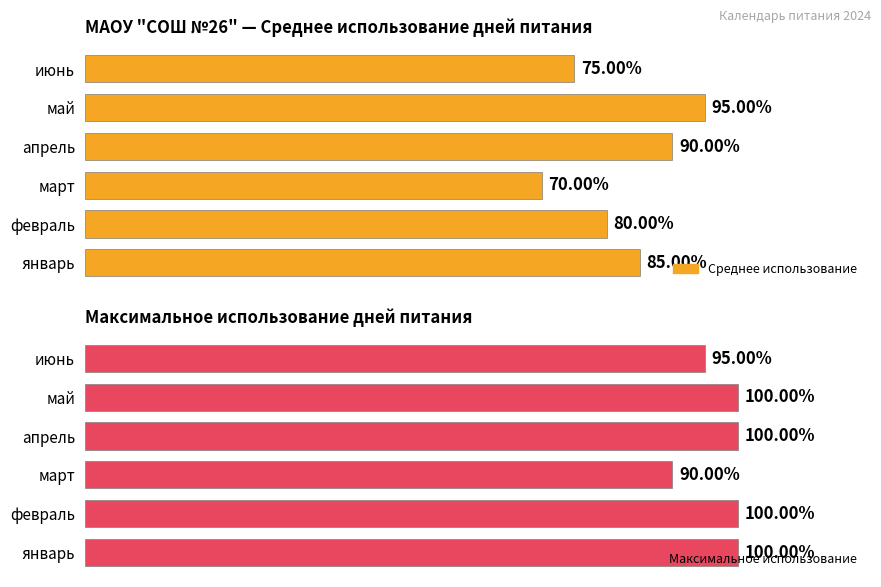

How many bars are there in total?

12